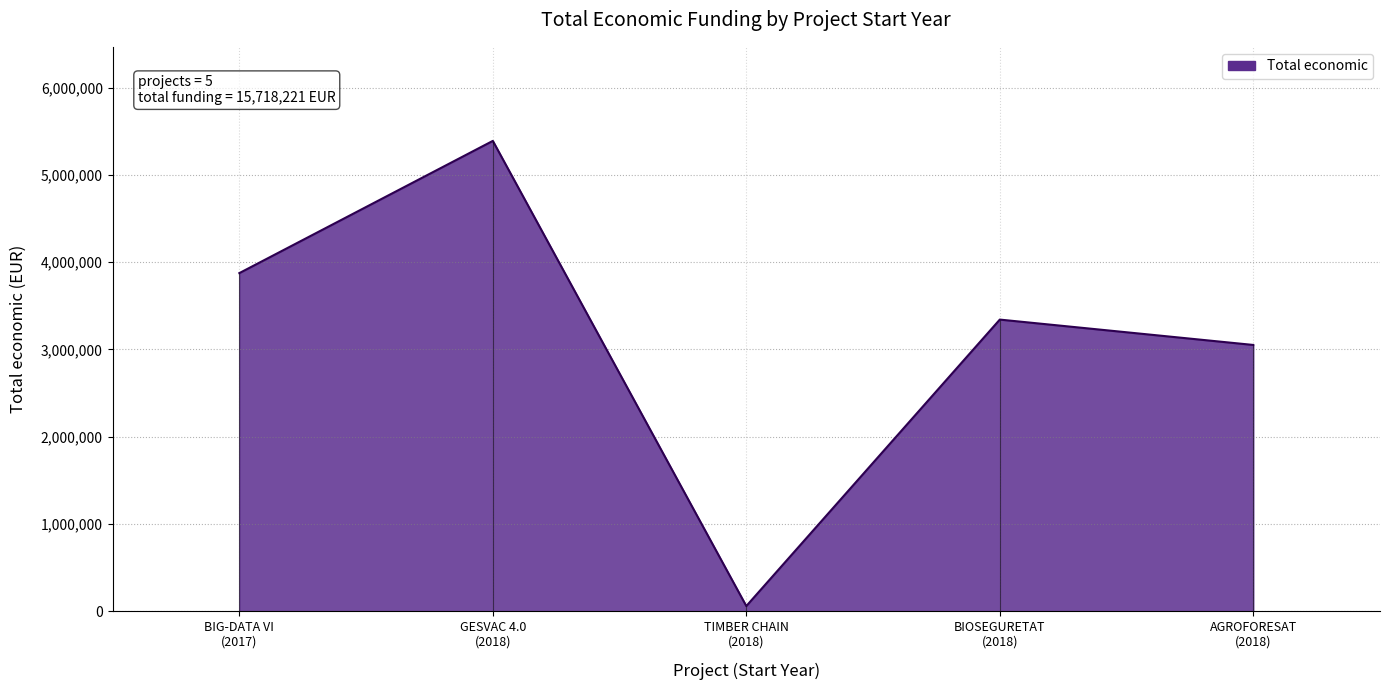

What is the difference between the maximum and minimum values?

5331918